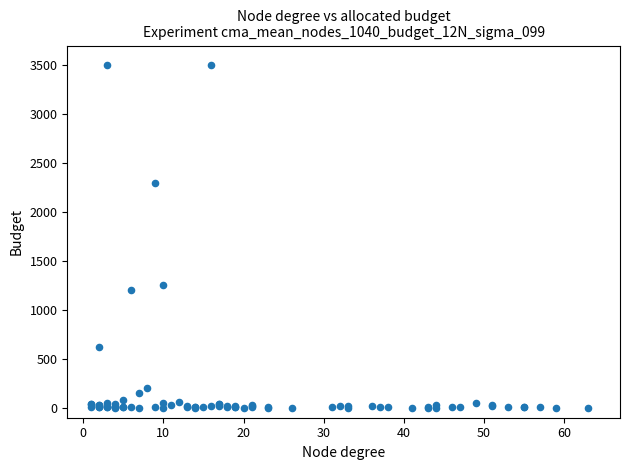

What Y value in the scatter plot is closest to 1750?

1250.0